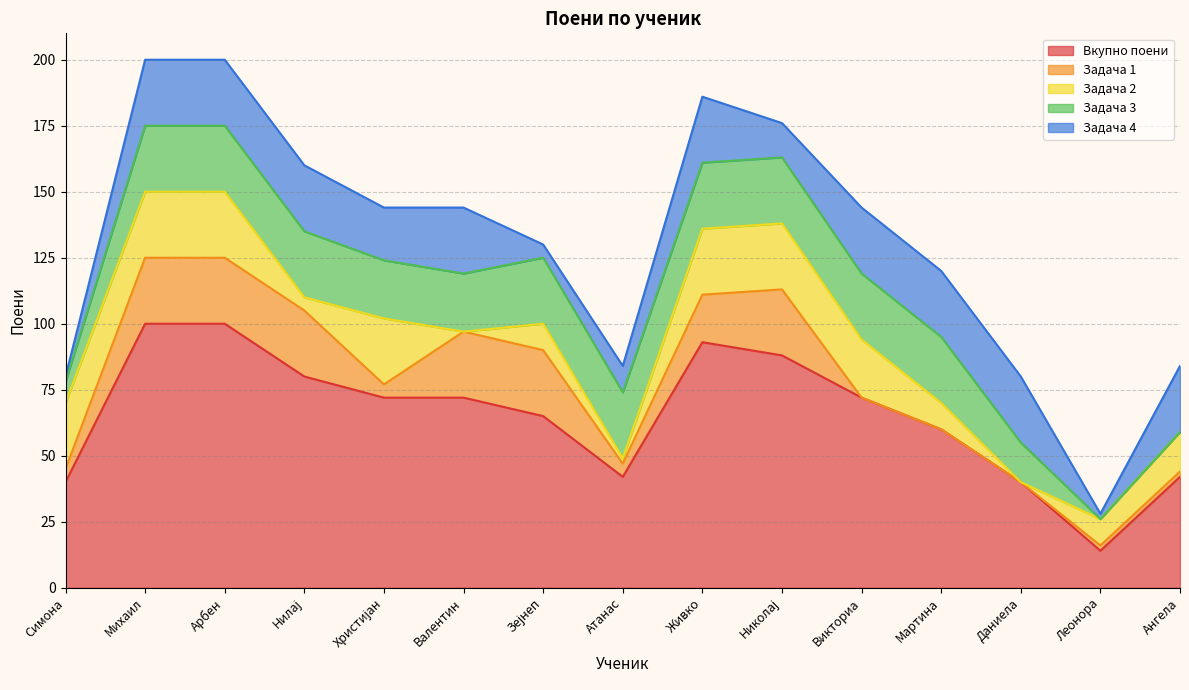

Is the value of Задача 2 at Михаил greater than the value of Задача 3 at Зејнеп?

No